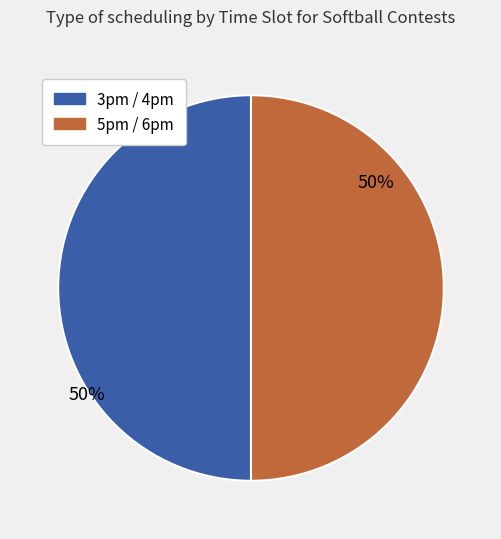

Count the number of slices in the pie.

2